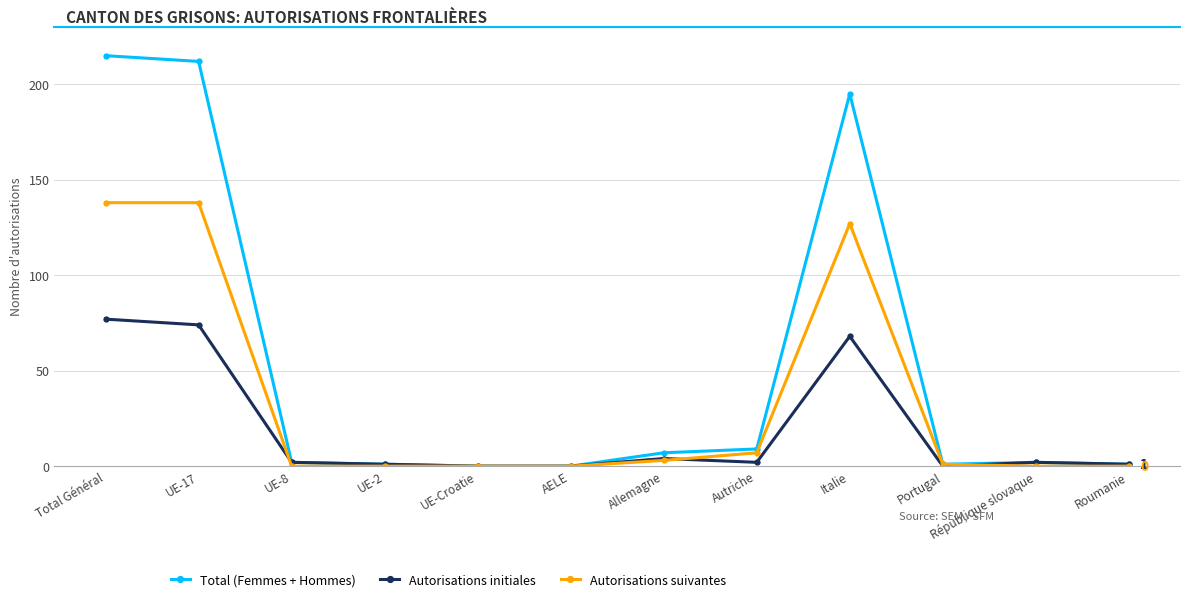

Rank the series at Italie from highest to lowest value.

Total (Femmes + Hommes), Autorisations suivantes, Autorisations initiales